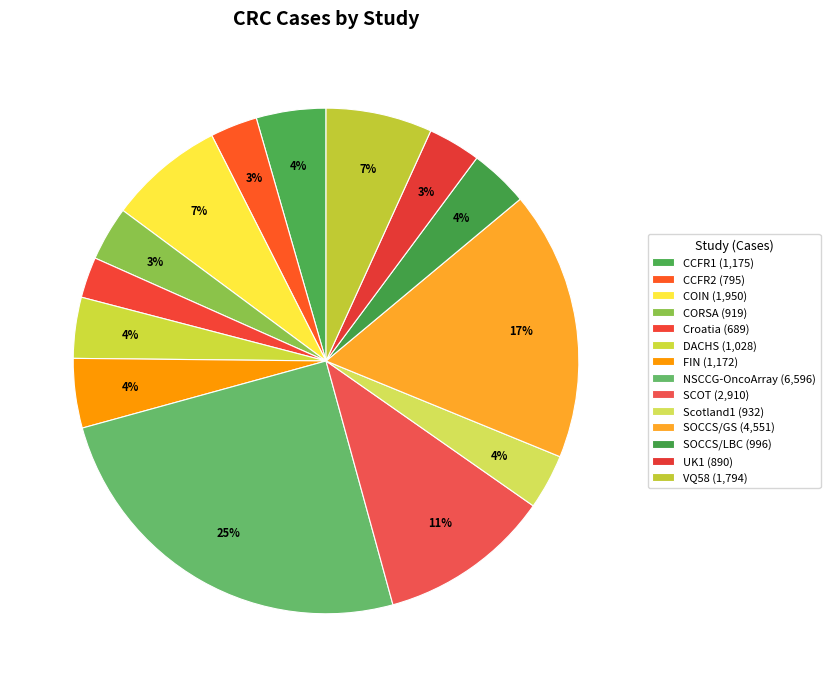

What is the ratio of the value at COIN to the value at CCFR1?

1.7